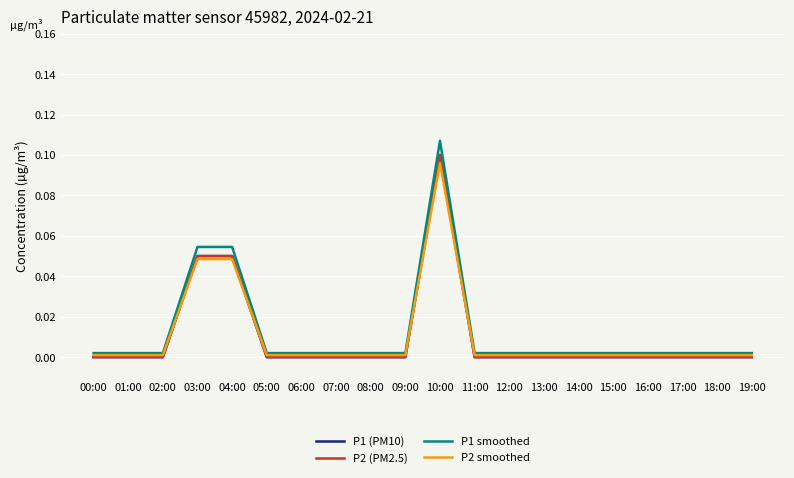

How many times do P2 smoothed and P1 (PM10) cross each other?

4